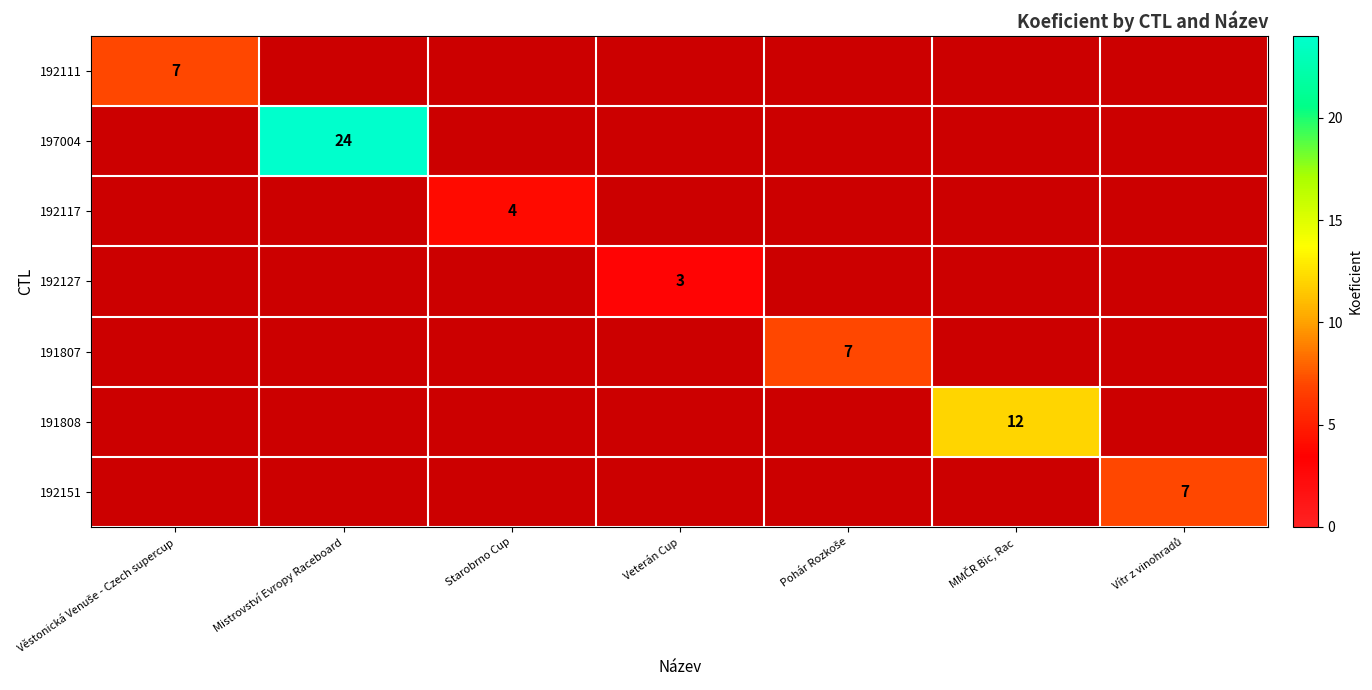

List the series in order of their overall mean, lowest first.

192111, 197004, 192117, 192127, 191807, 191808, 192151